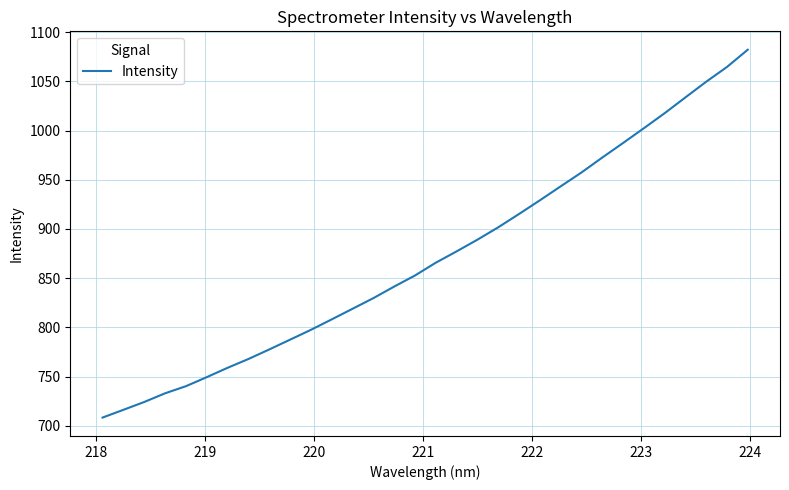

What is the greatest value displayed?

1082.2